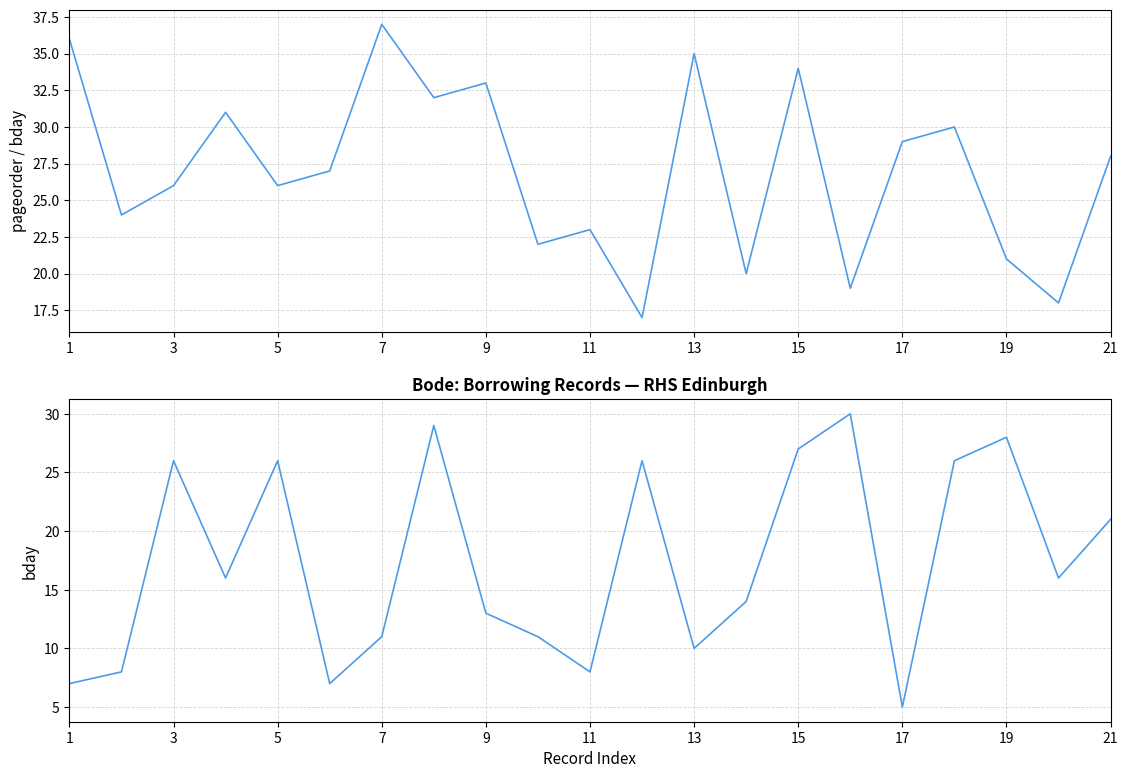

How many data points in bday are less than 16?

10